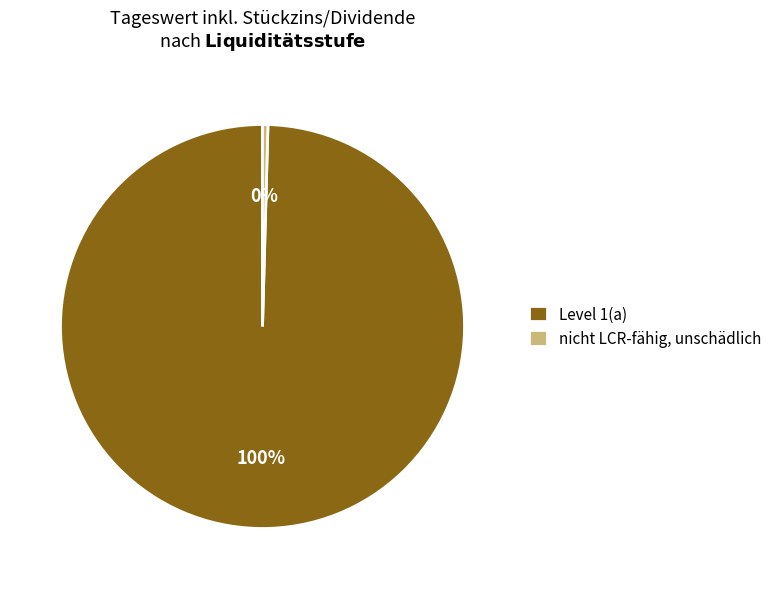

To the nearest percent, what is the average slice percentage?

50%